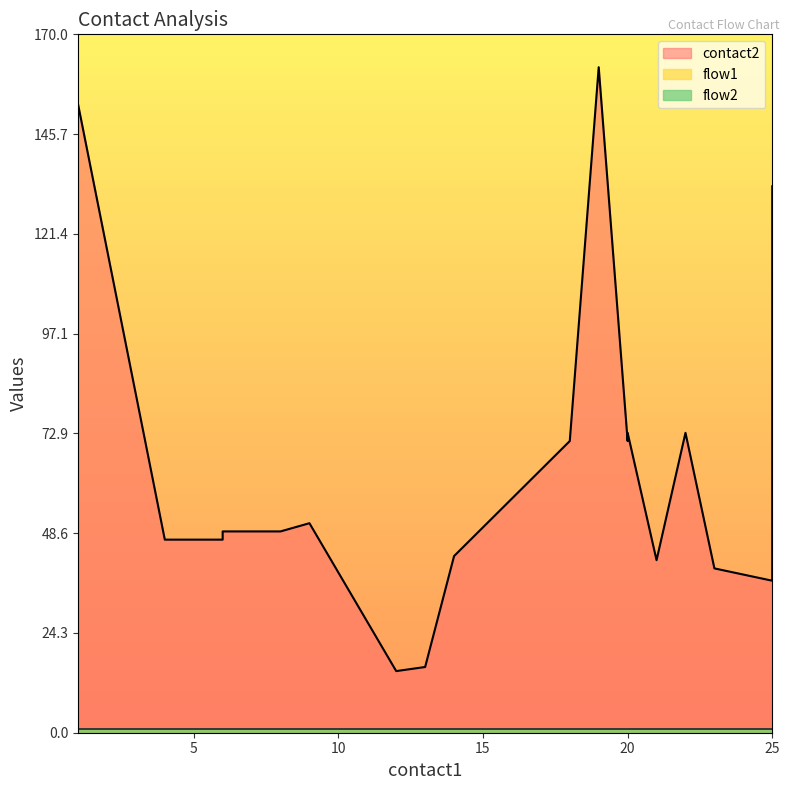

True or false: flow1 and contact2 cross at least once.

False